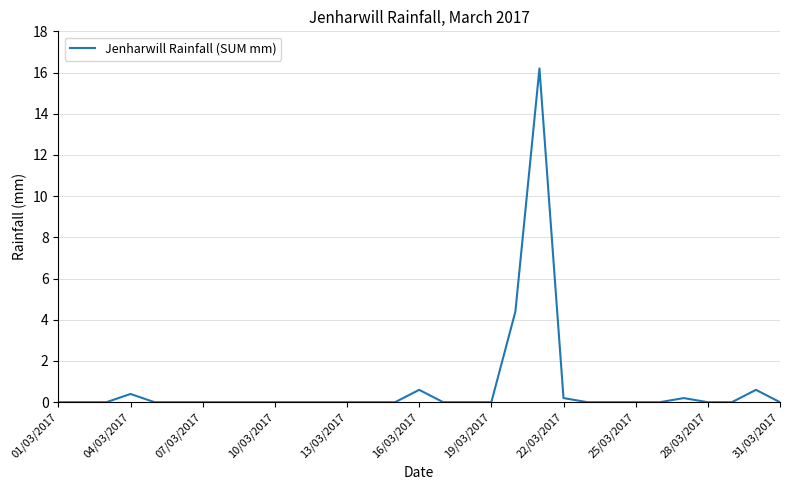

True or false: the data has more than 1 interior local peaks.

True